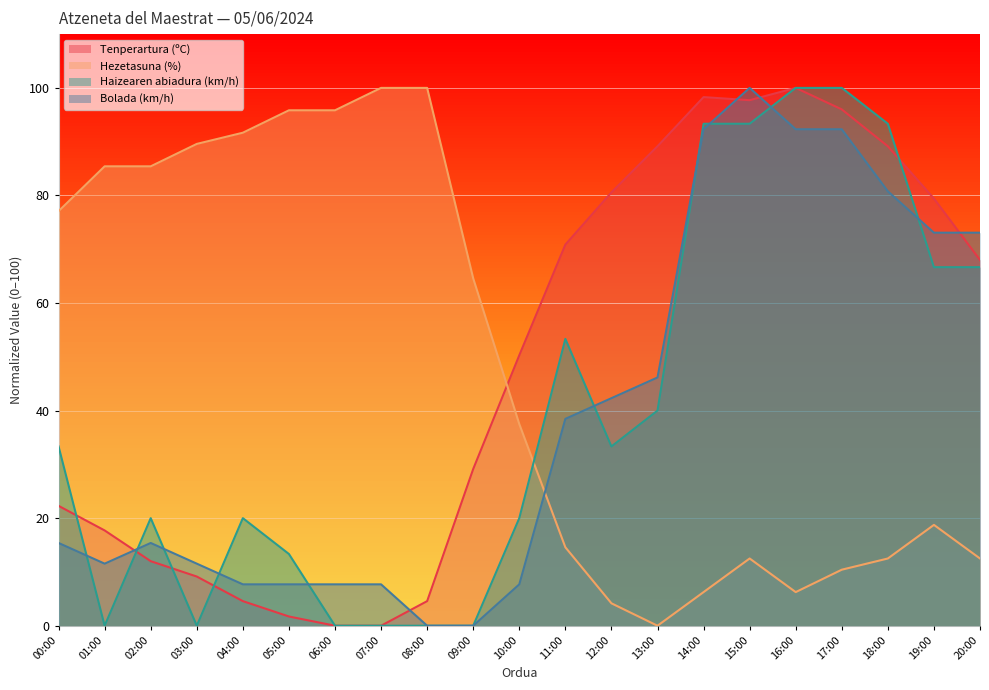

What is the average value of the Hezetasuna (%) series?

48.6